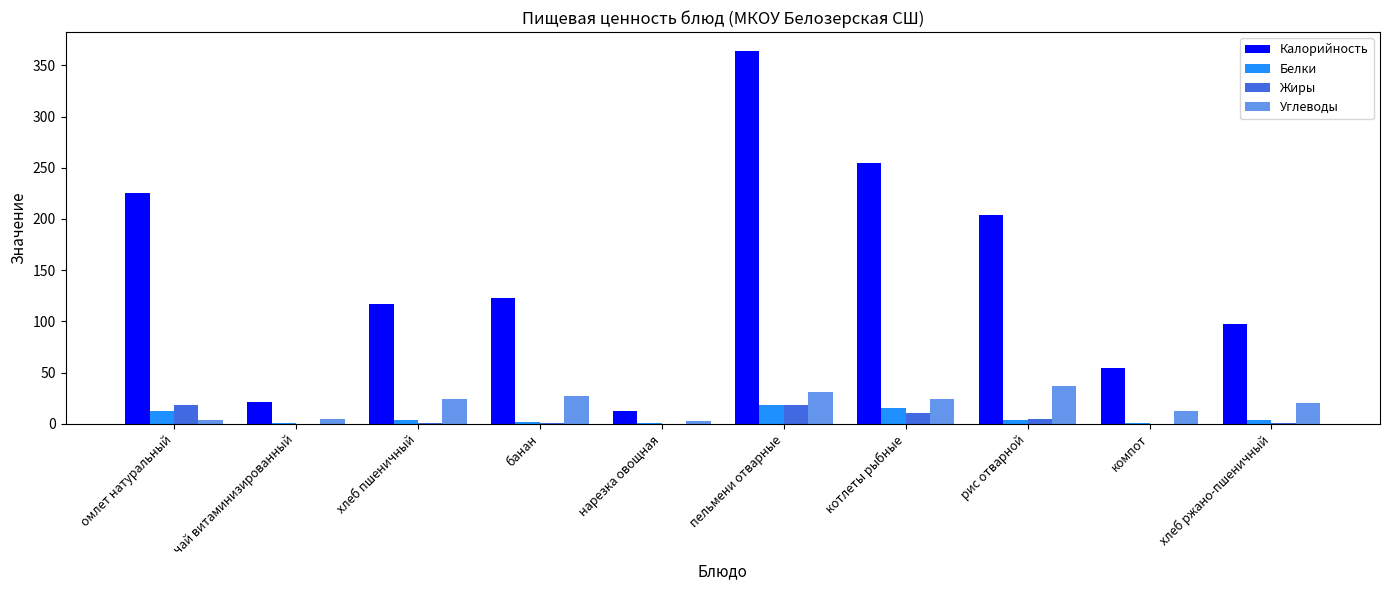

How many groups of bars are there?

10